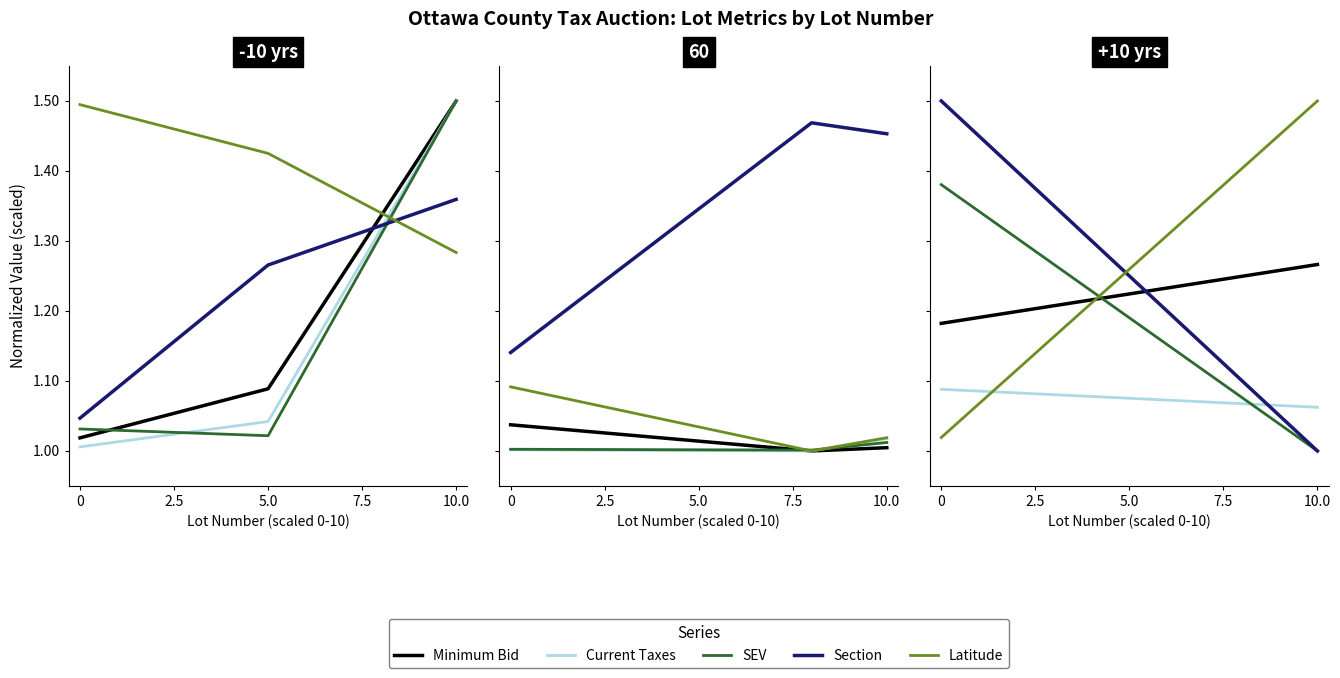

What is the maximum value shown in the chart?

1.5